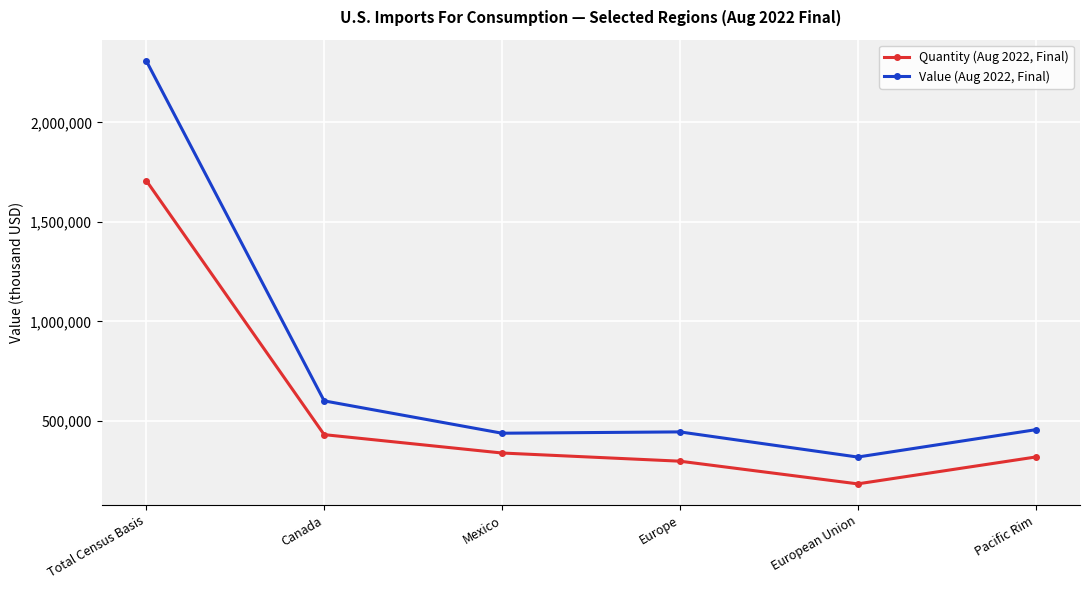

How many lines are shown in the chart?

2